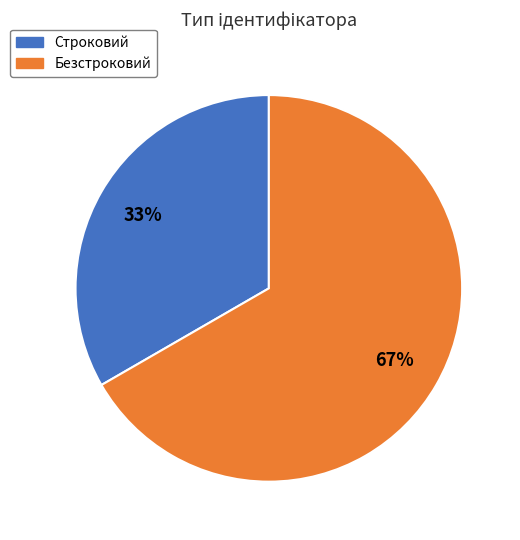

Which slice represents more than half of the pie?

Безстроковий